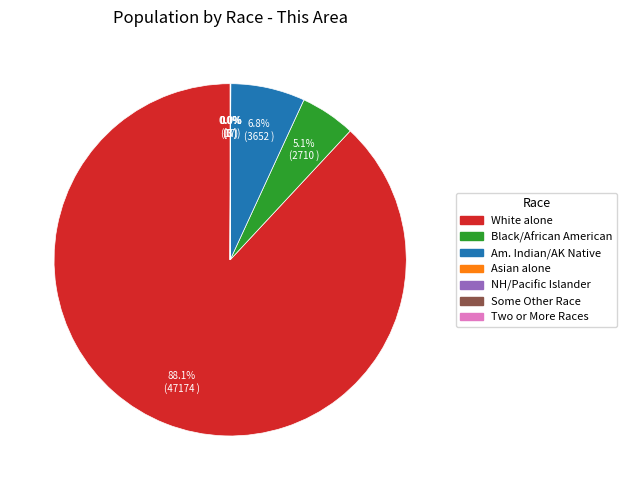

Does White alone account for over 50% of the chart?

Yes